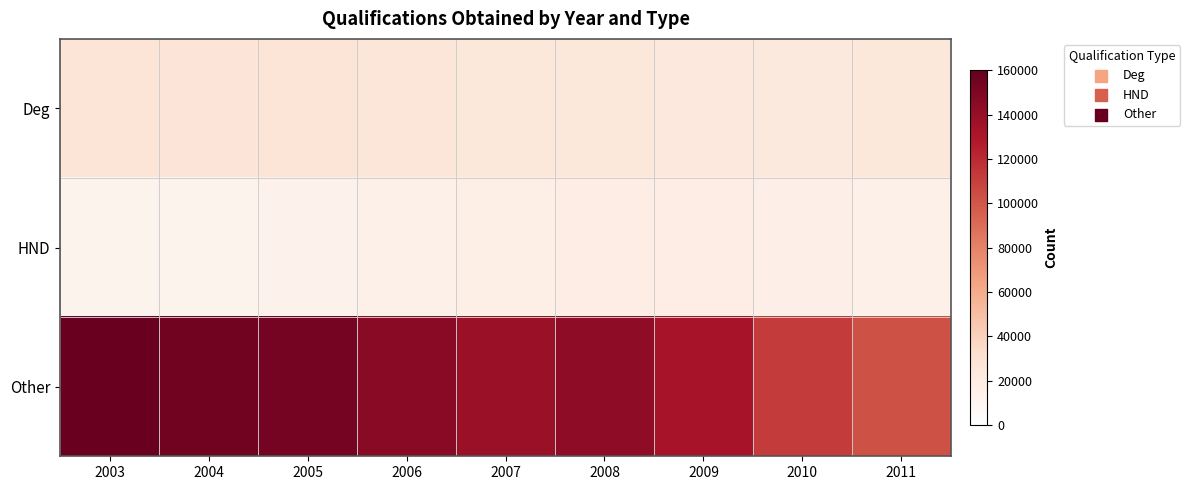

How many categories are shown in the chart?

9